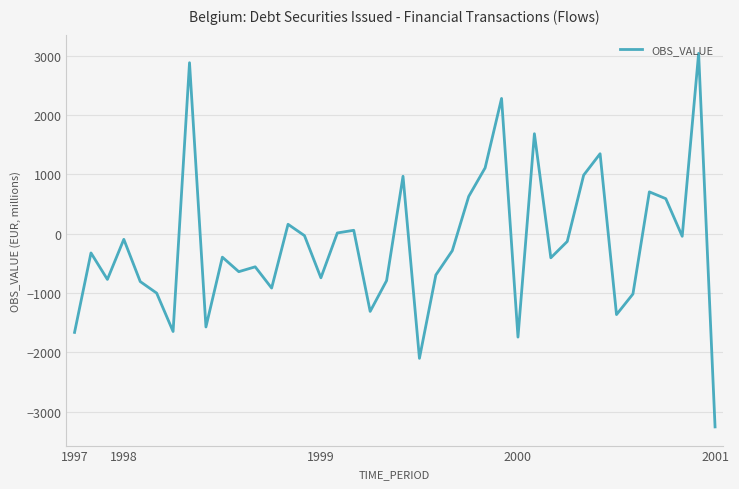

What is the minimum value shown in the chart?

-3254.2